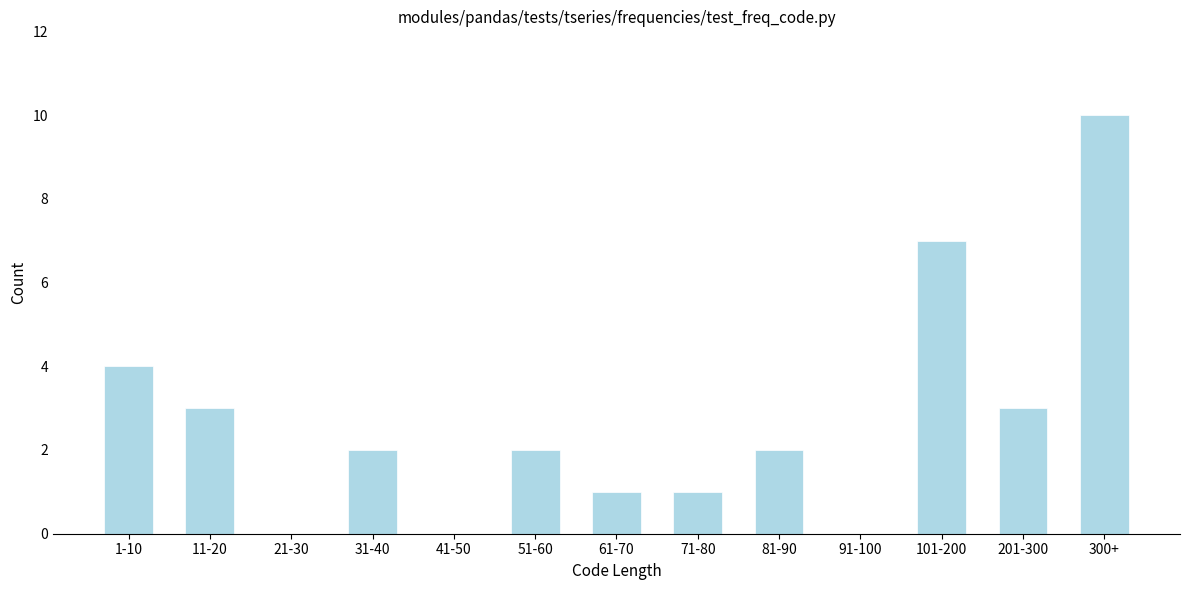

Reading left to right, extract all data points from this chart.

1-10=4	11-20=3	21-30=0	31-40=2	41-50=0	51-60=2	61-70=1	71-80=1	81-90=2	91-100=0	101-200=7	201-300=3	300+=10